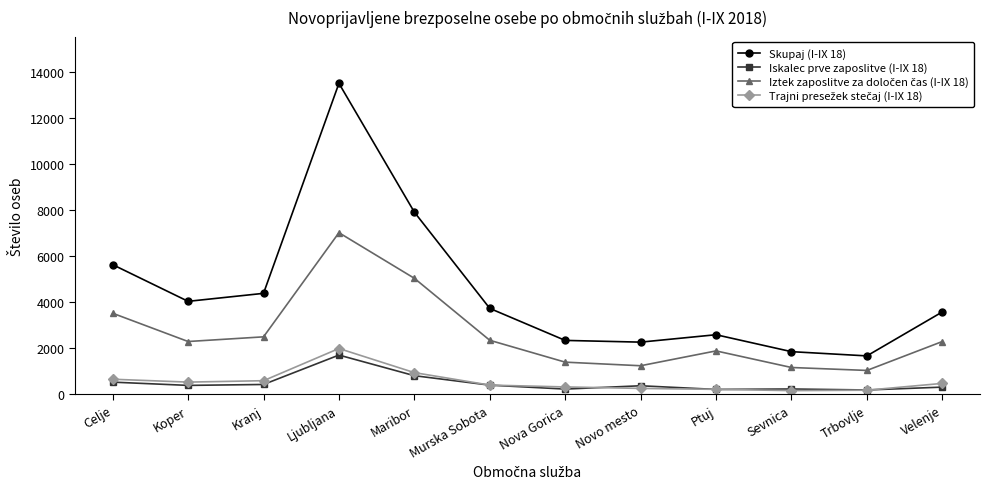

What is the label of the 8th point from the left?

Novo mesto